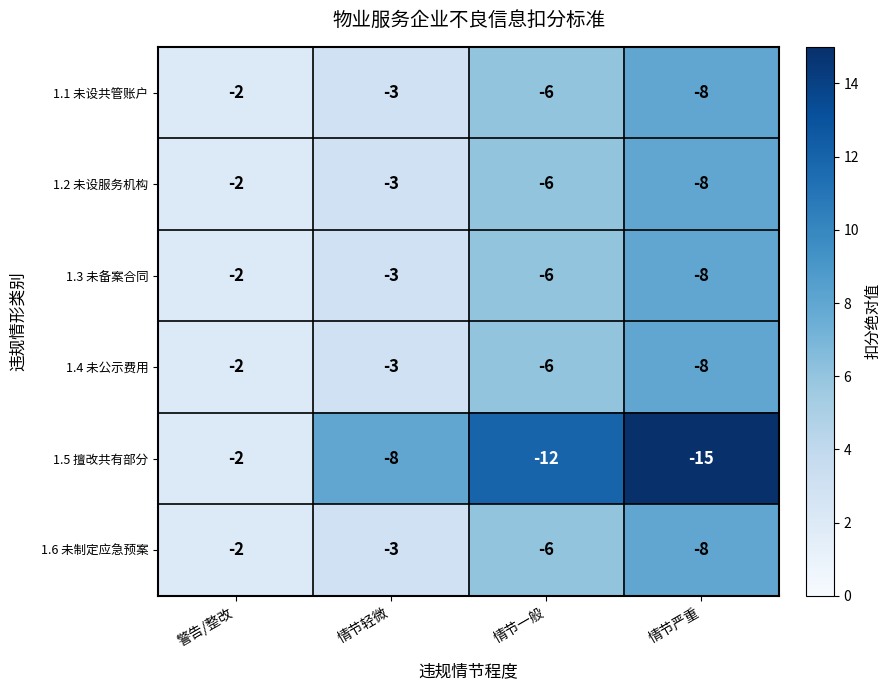

At which category does the chart reach its minimum across all series?

情节严重